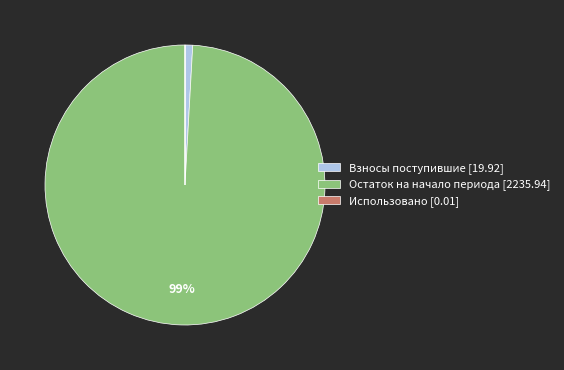

To the nearest percent, what is the combined percentage of Остаток на начало периода [2235.94] and Взносы поступившие [19.92]?

100%